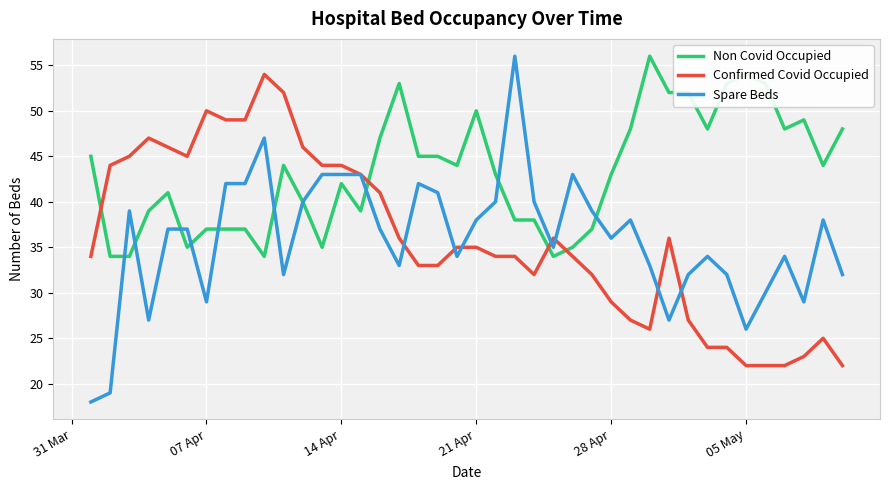

What is the smallest value displayed?

18